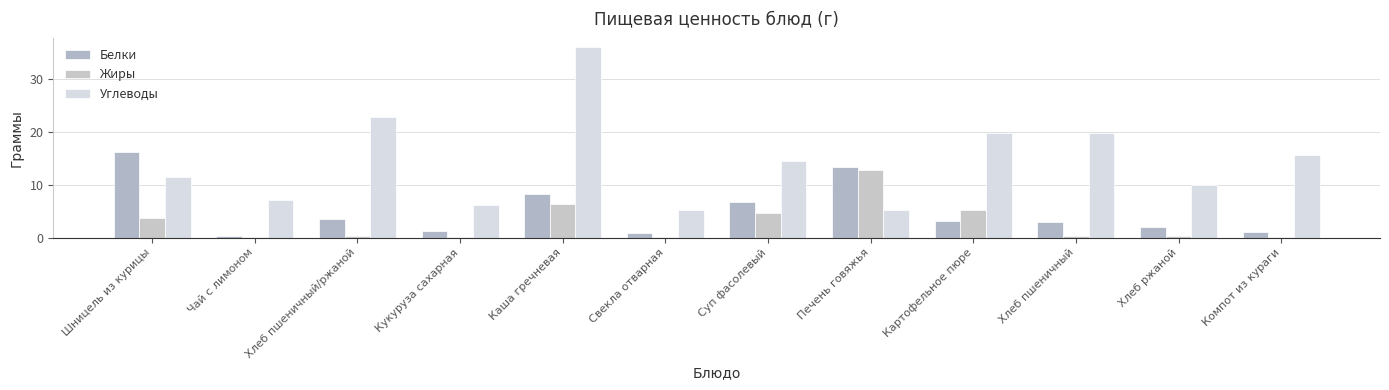

Which series changed the most between Чай с лимоном and Хлеб пшеничный/ржаной?

Углеводы